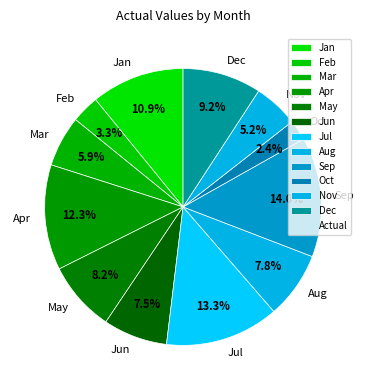

How many segments does this pie chart have?

12